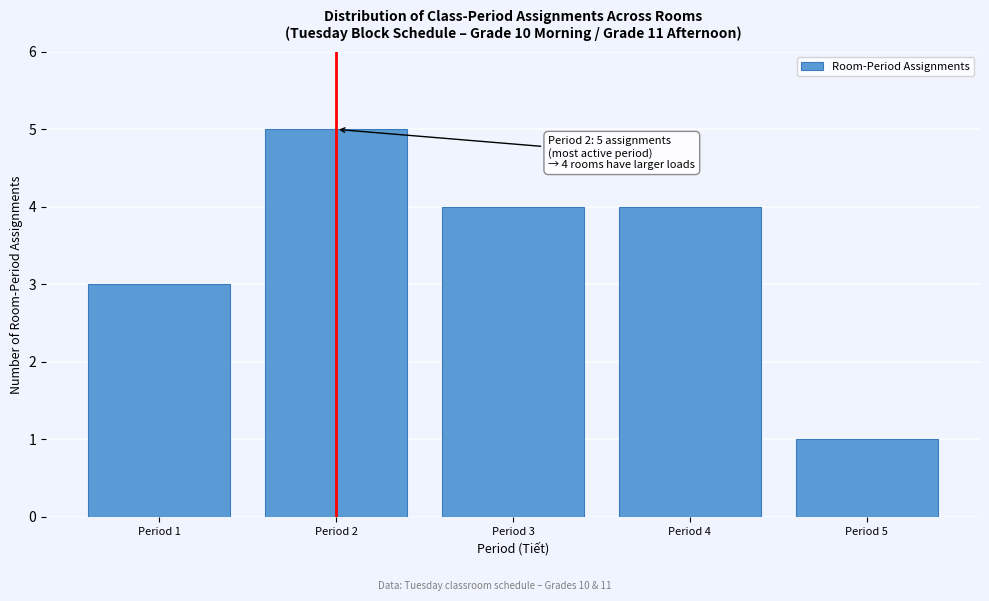

Reading left to right, extract all data points from this chart.

3	5	4	4	1